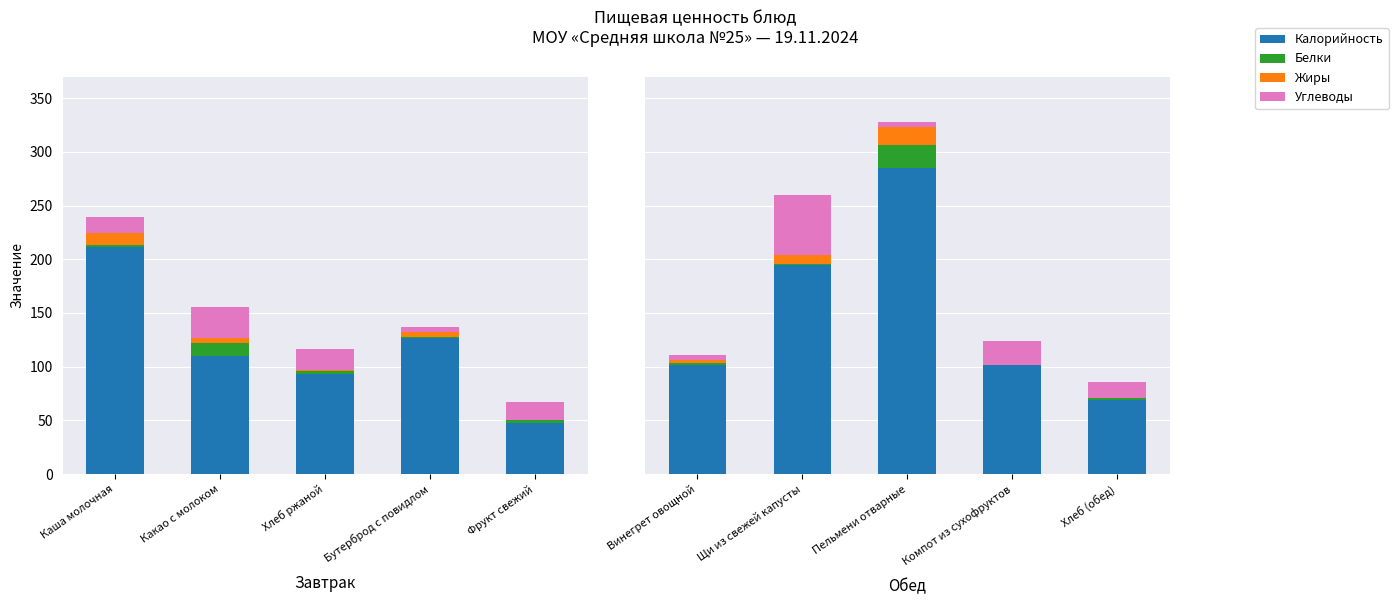

Which series changed the most between Винегрет овощной and Хлеб (обед)?

Калорийность